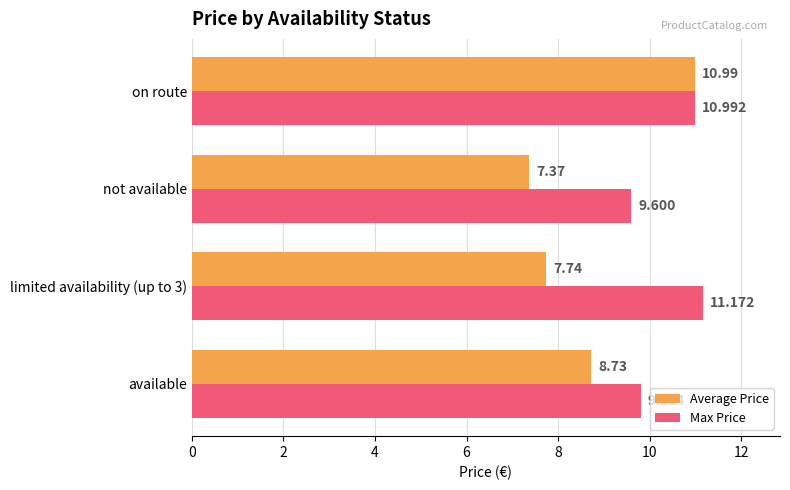

List the labels in order of Average Price value, smallest first.

not available, limited availability (up to 3), available, on route